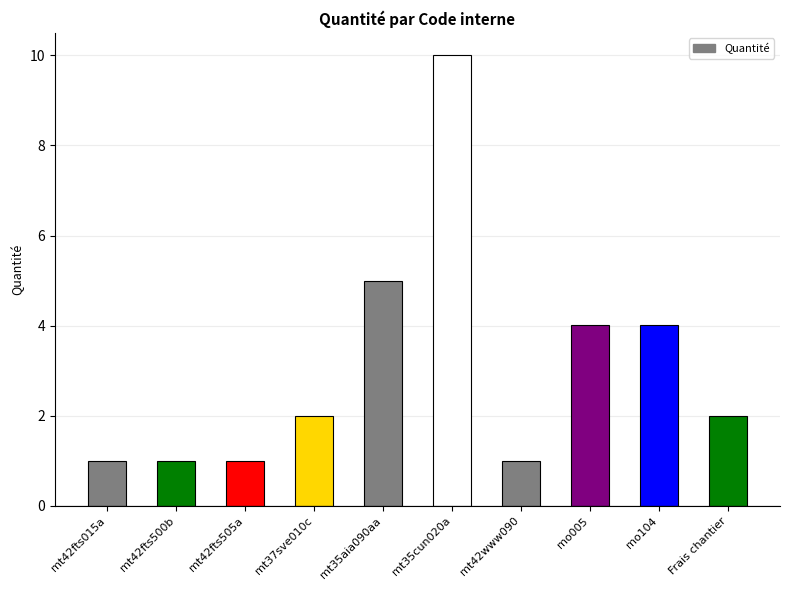

What is the change in value from mt42fts505a to mt35cun020a?

+9.0